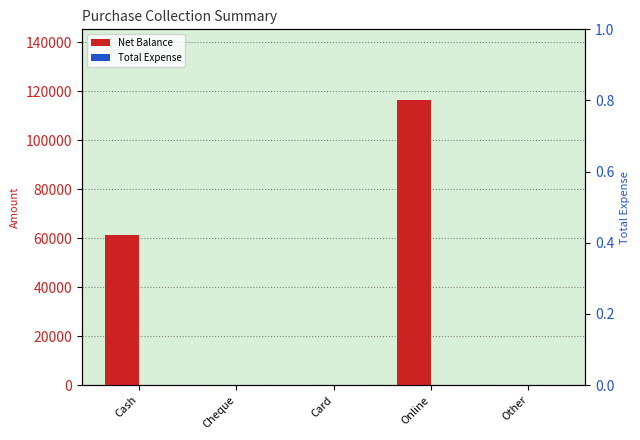

What is the label of the 2nd bar from the left?

Cheque